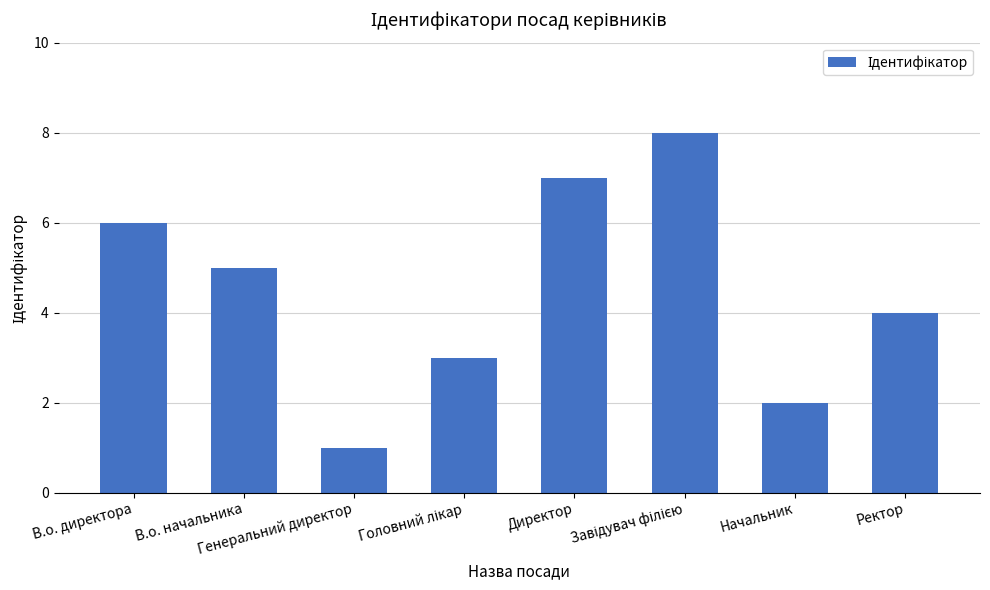

Where does the data first go above 5?

В.о. директора